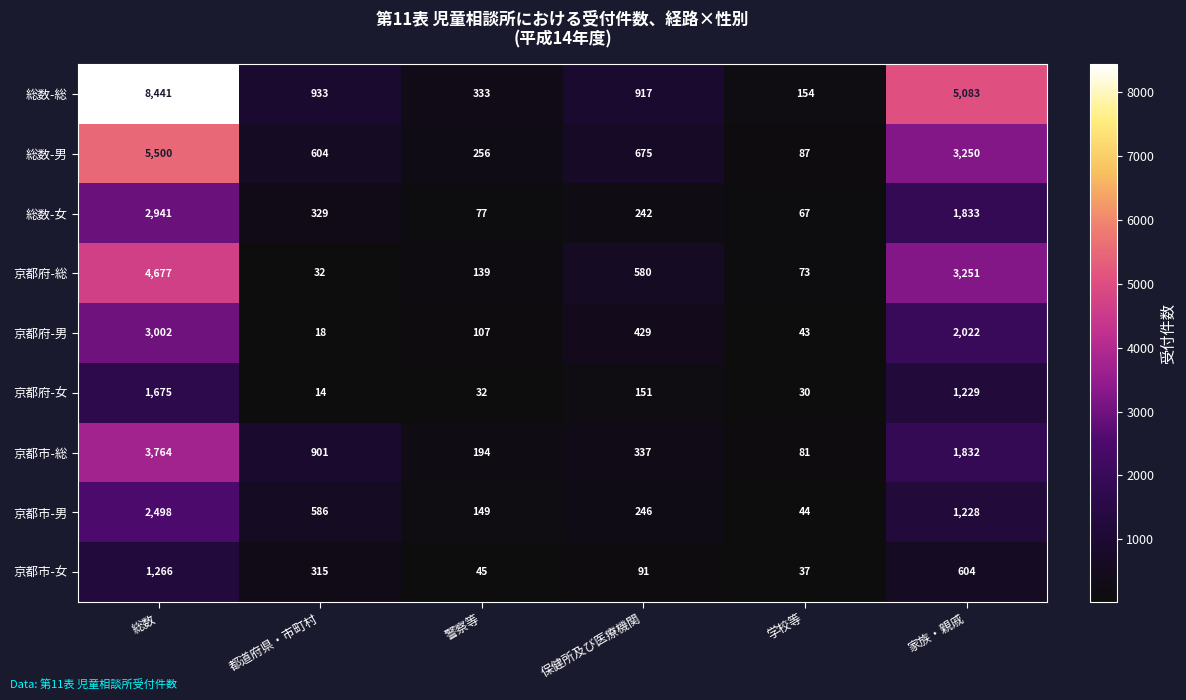

Is it true that 京都市-男 equals 39 at 警察等?

False